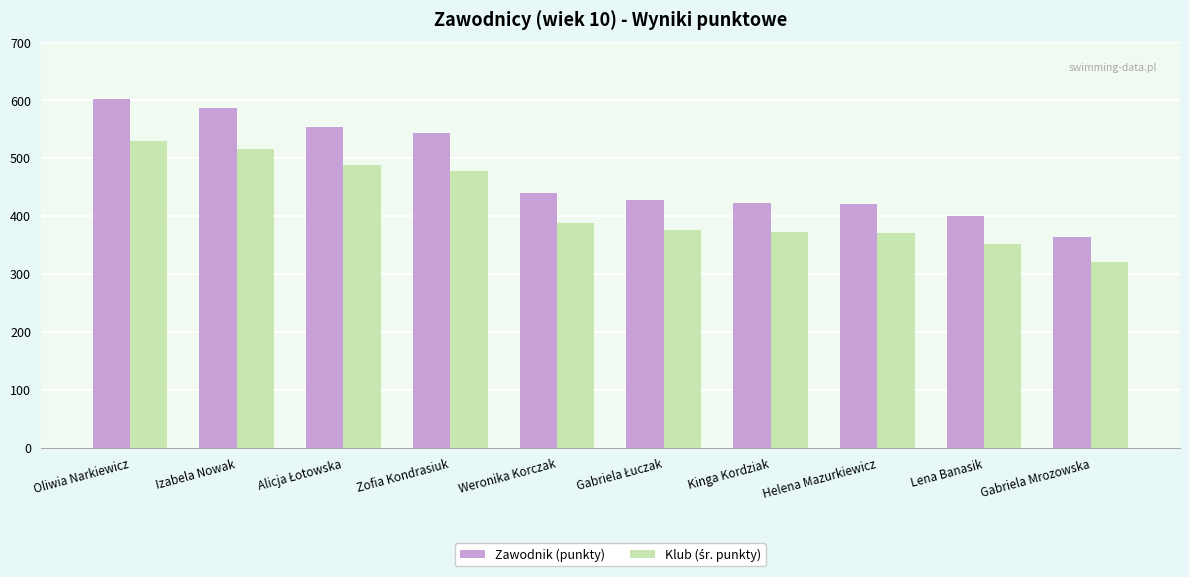

At which category is the sum across all series the highest?

Oliwia Narkiewicz